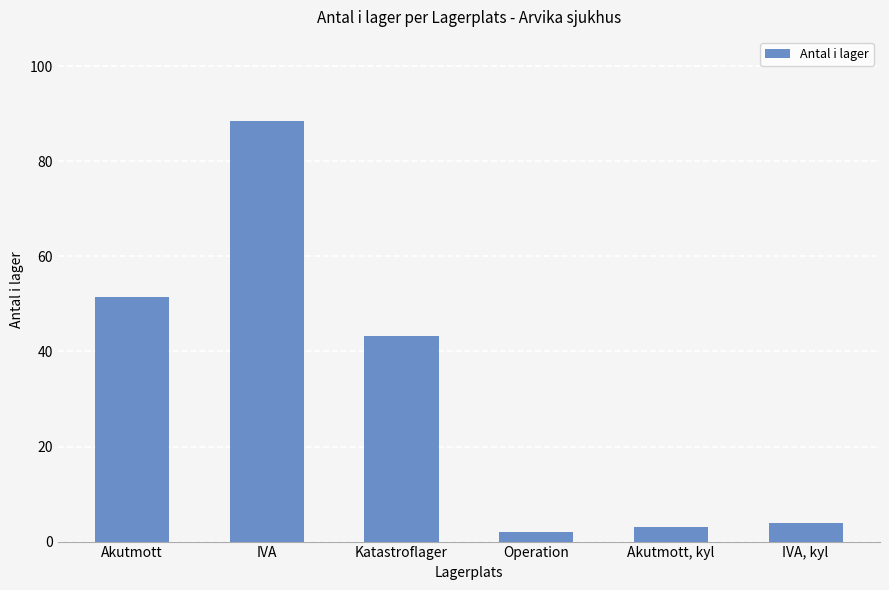

Does the chart contain stacked bars?

No